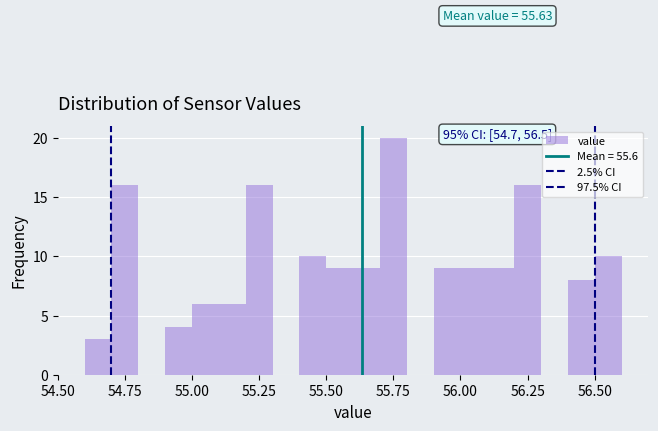

Around what value on the x-axis is the tallest bar? Give the approximate position of its centre, as read against the axis.

55.75